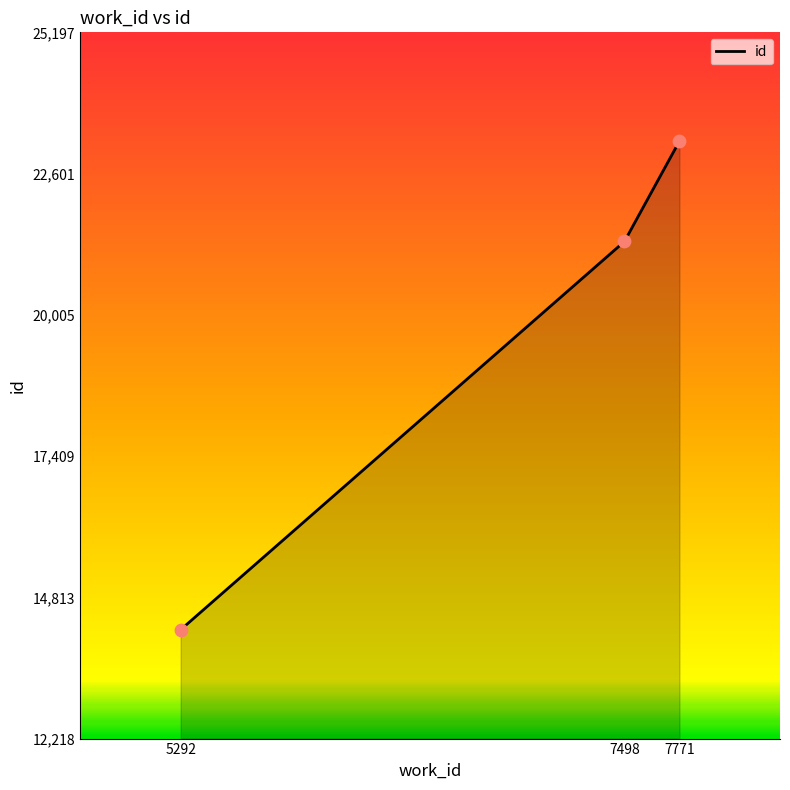

What is the ratio of the value at 7498 to the value at 5292?

1.5